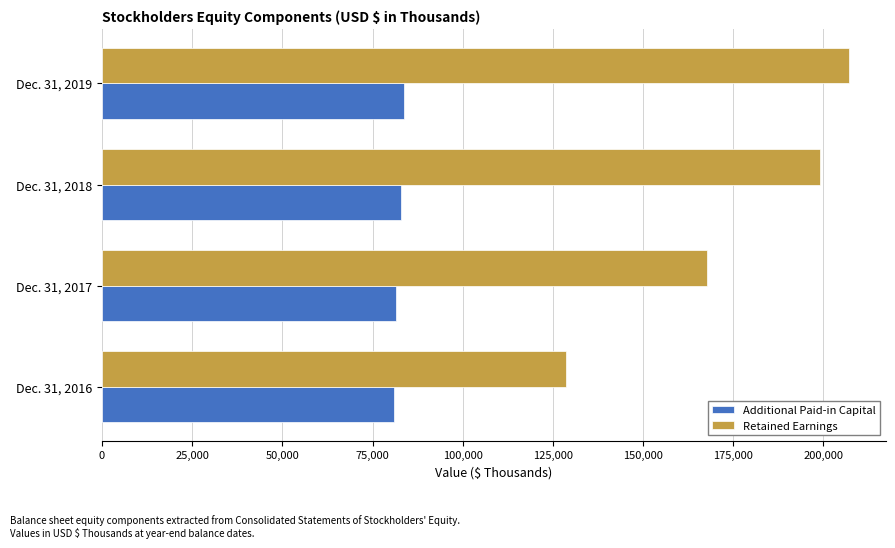

What are all the series names shown in the legend?

Additional Paid-in Capital, Retained Earnings